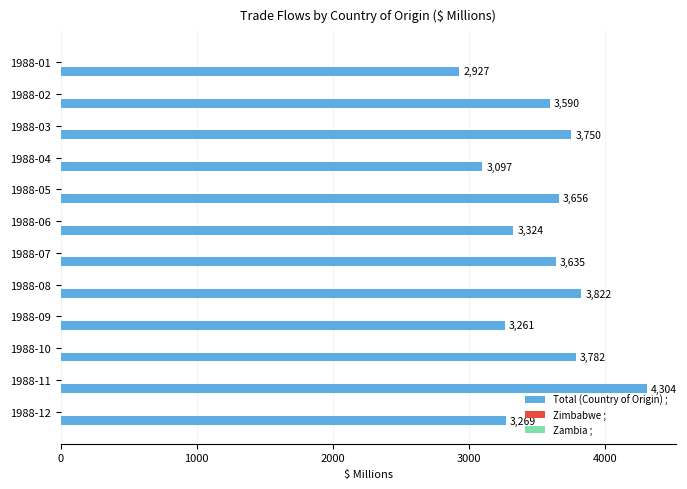

The value of Total (Country of Origin) ; at 1988-11 is 4304. True or false?

True